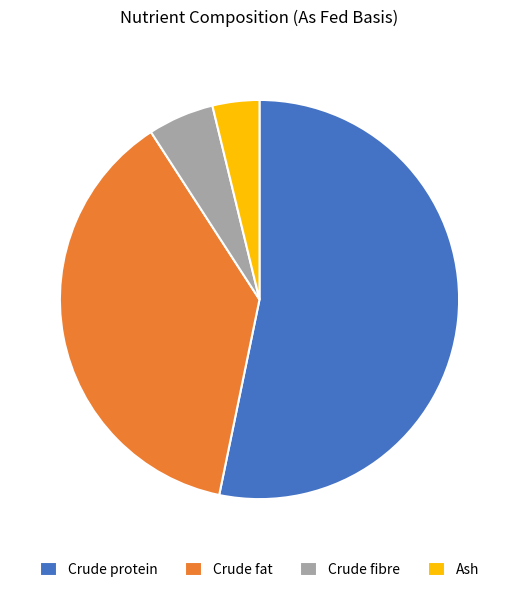

Is it true that Crude fat is 51% of the pie?

False